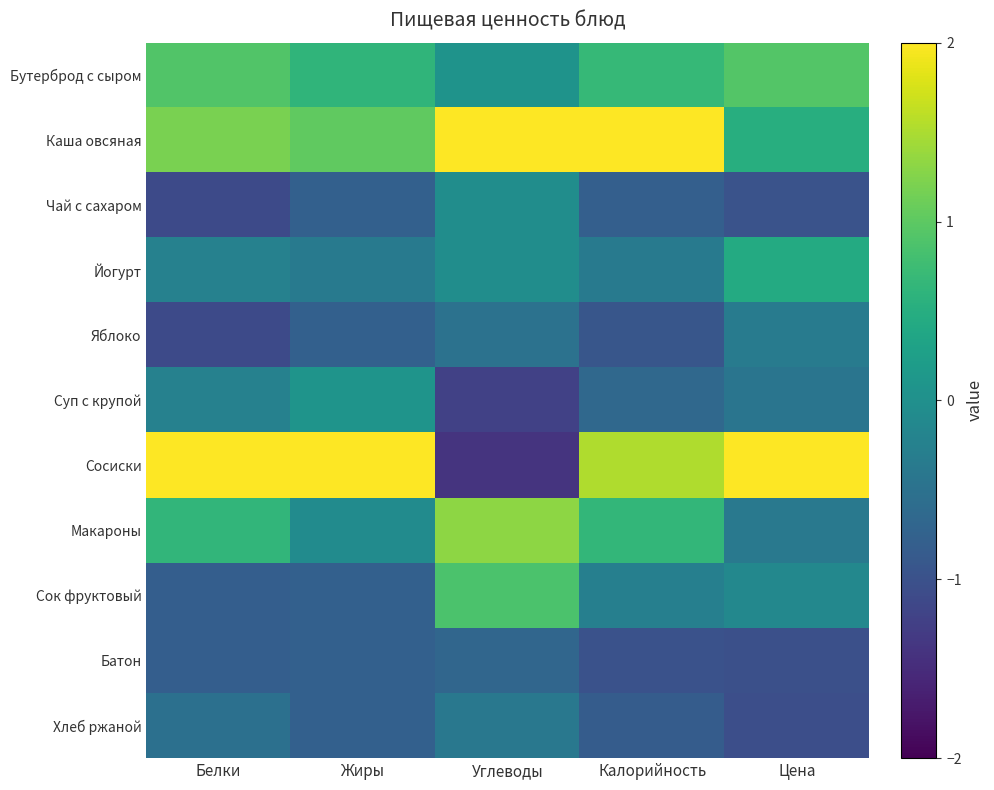

How many categories are shown in the chart?

5